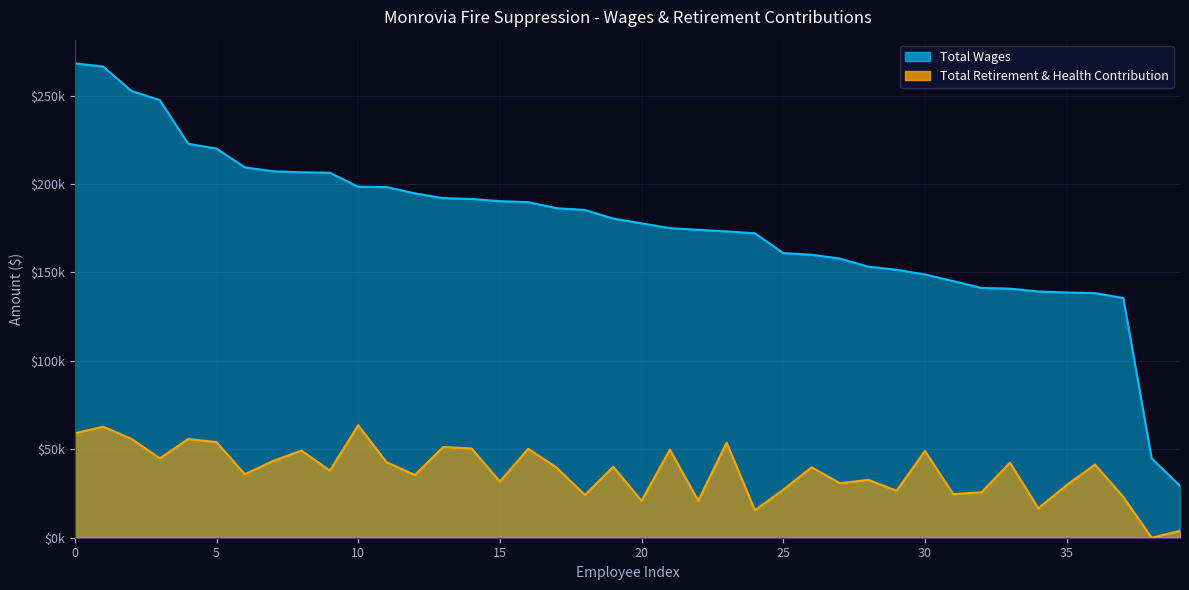

What is the label of the 4th point from the right?

36